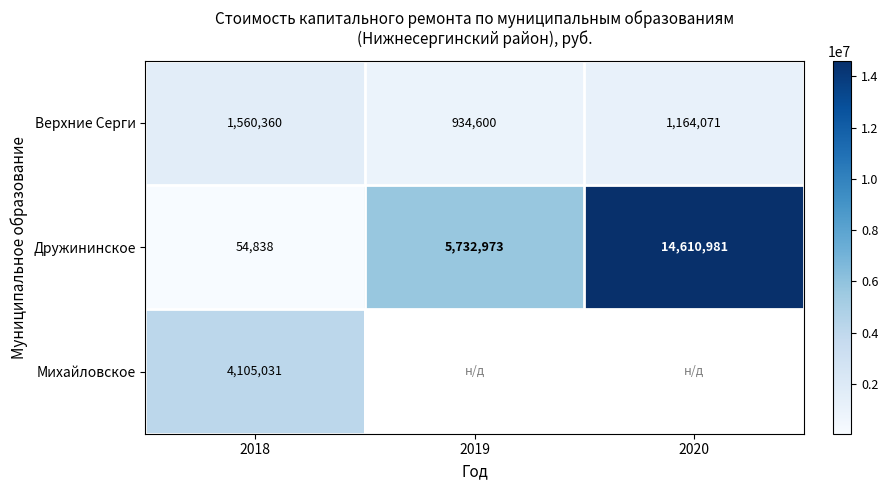

What is the total value across all series at 2018?

5720229.0